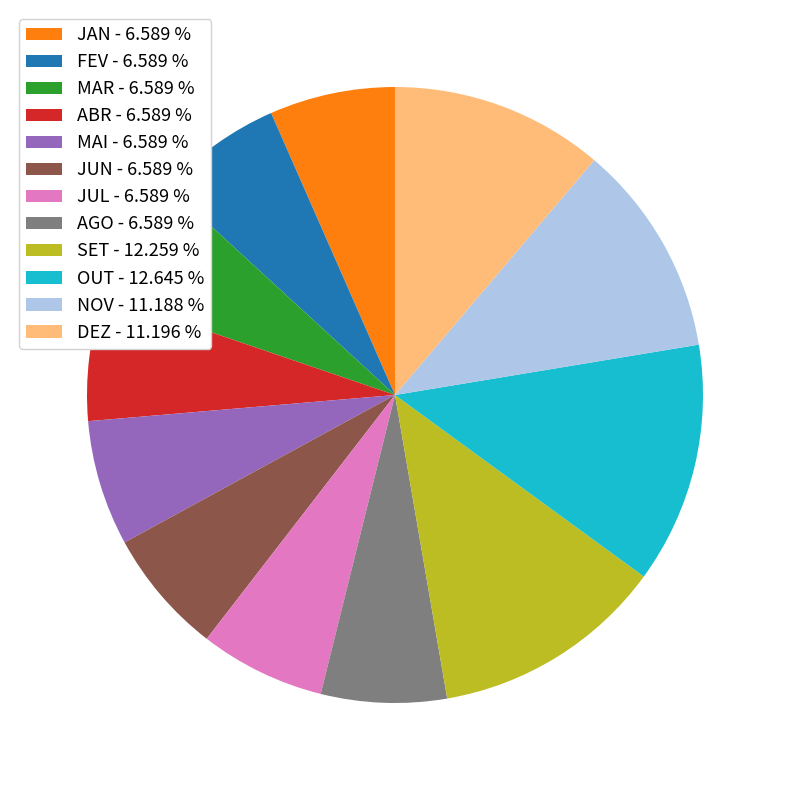

Is the sum of FEV - 6.589 % and MAR - 6.589 % greater than half?

No